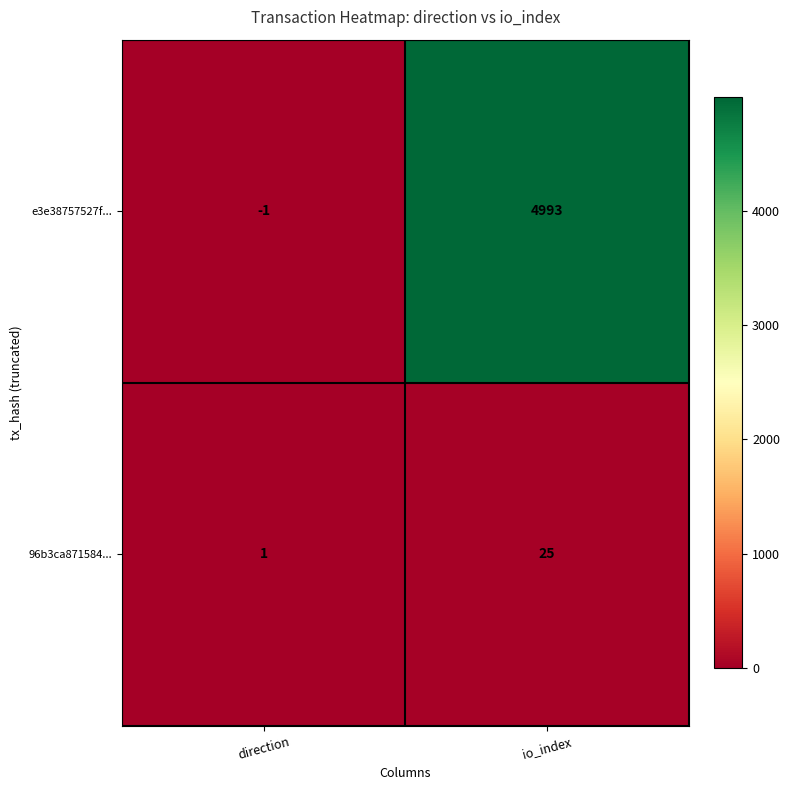

Reading right to left, transcribe all the data shown in this chart.

e3e38757527f...: io_index=4993	direction=-1
96b3ca871584...: io_index=25	direction=1